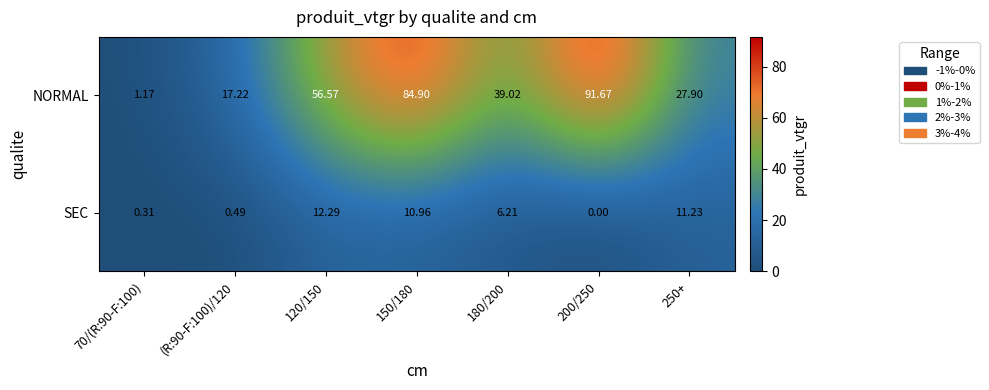

Between 70/(R:90-F:100) and 120/150, which series saw the biggest shift?

NORMAL